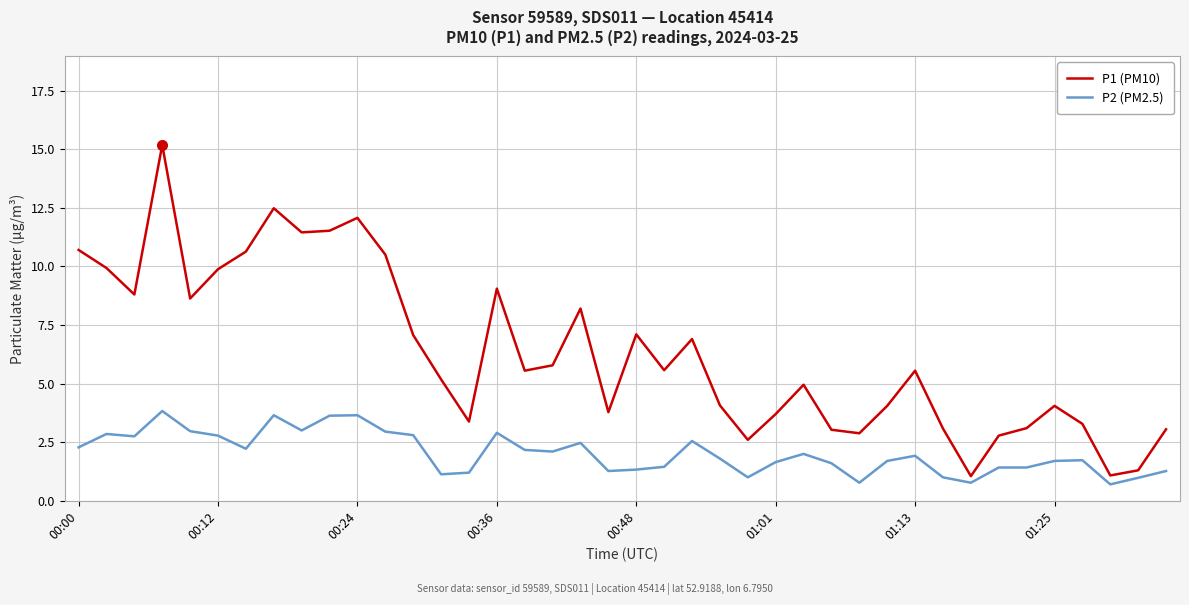

List the series in order of their peak value, highest first.

P1 (PM10), P2 (PM2.5)